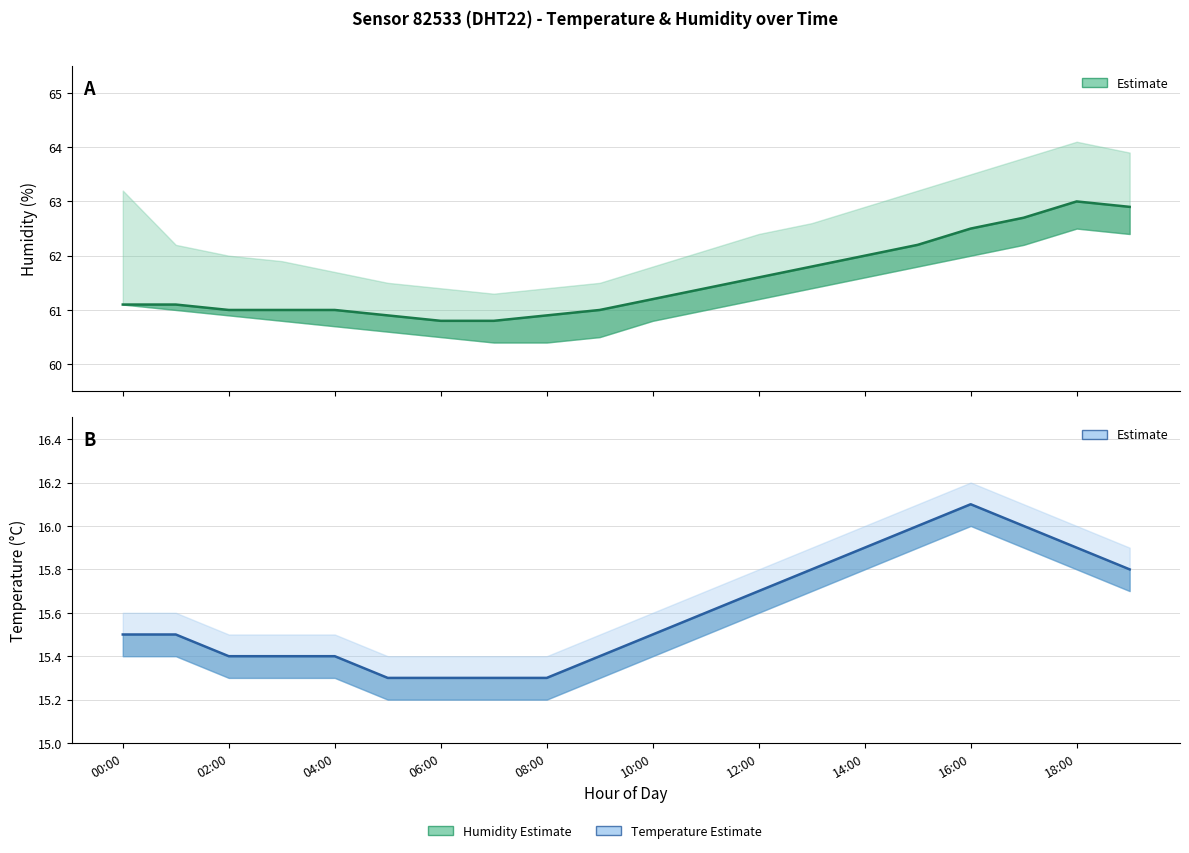

What is the maximum value shown in the chart?

63.0